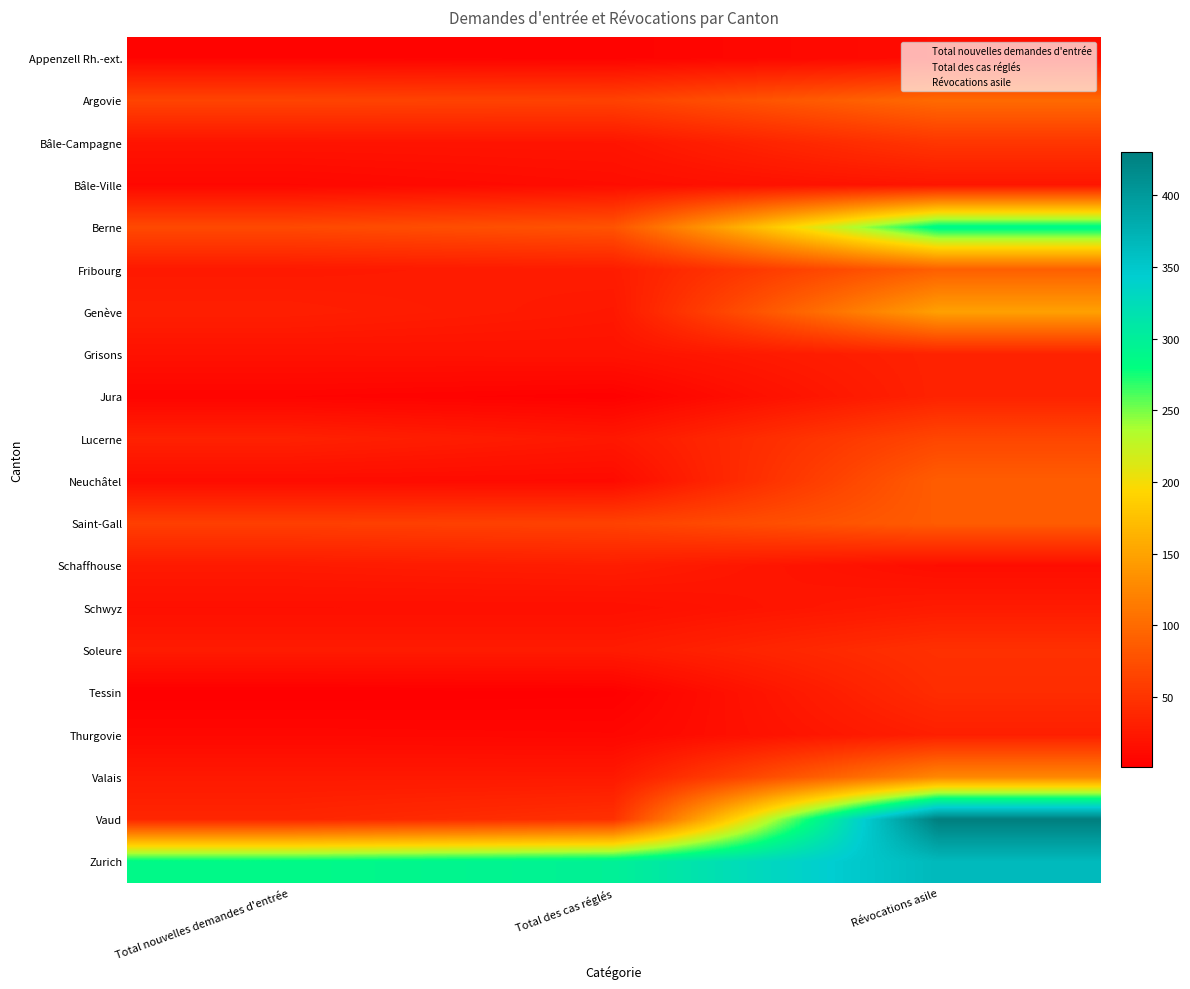

What is the total value across all series at Total nouvelles demandes d'entrée?

783